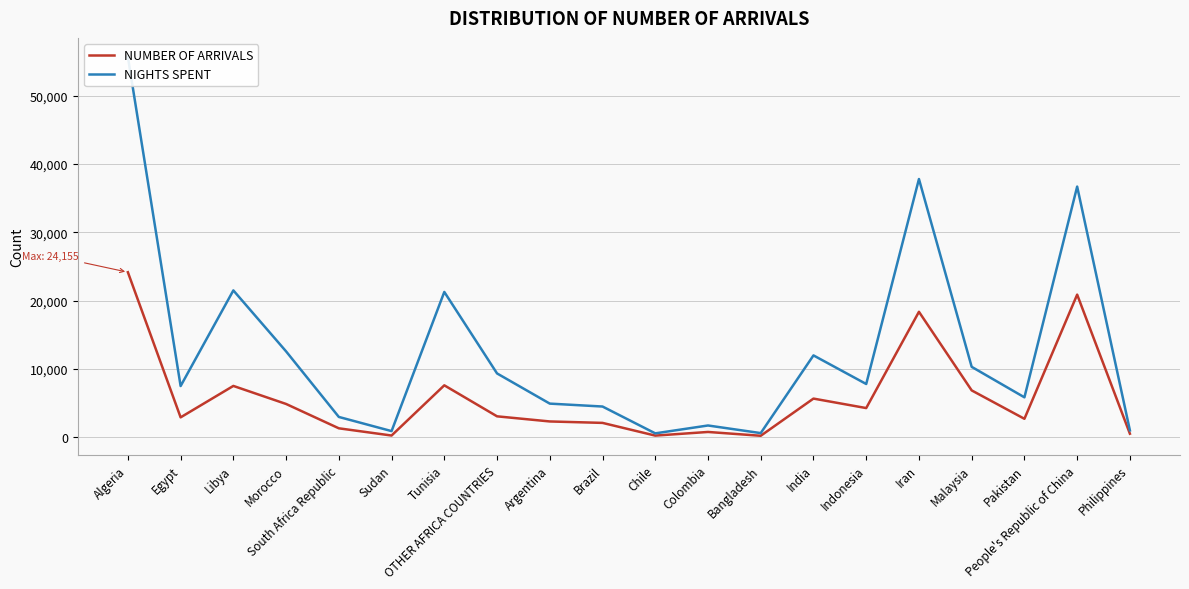

How many lines are shown in the chart?

2